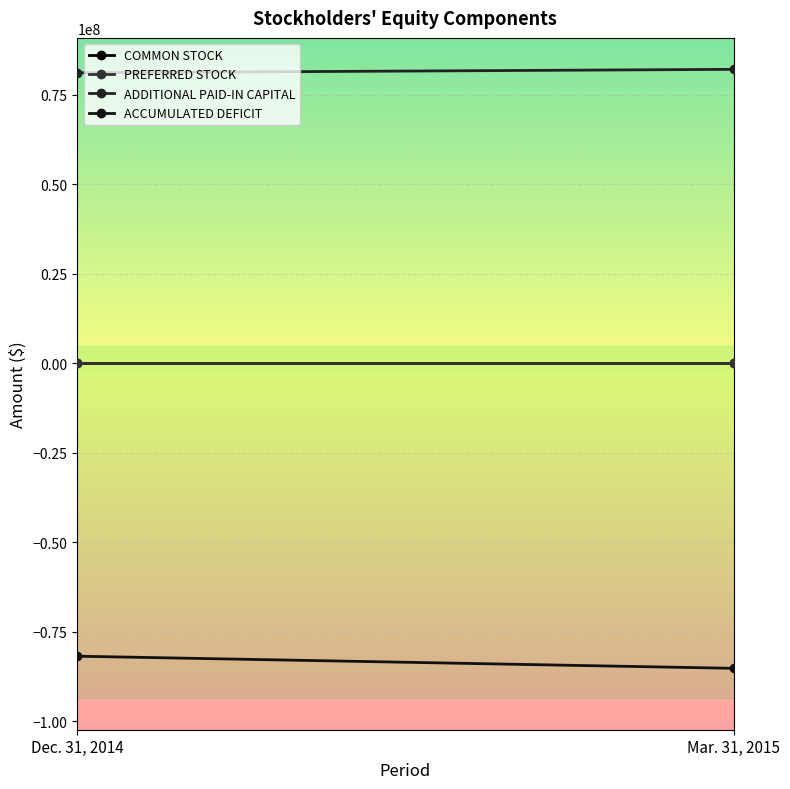

Reading left to right, transcribe all the data shown in this chart.

COMMON STOCK: Dec. 31, 2014=5469	Mar. 31, 2015=5469
PREFERRED STOCK: Dec. 31, 2014=0	Mar. 31, 2015=0
ADDITIONAL PAID-IN CAPITAL: Dec. 31, 2014=81192630	Mar. 31, 2015=82158638
ACCUMULATED DEFICIT: Dec. 31, 2014=-81786990	Mar. 31, 2015=-85175781